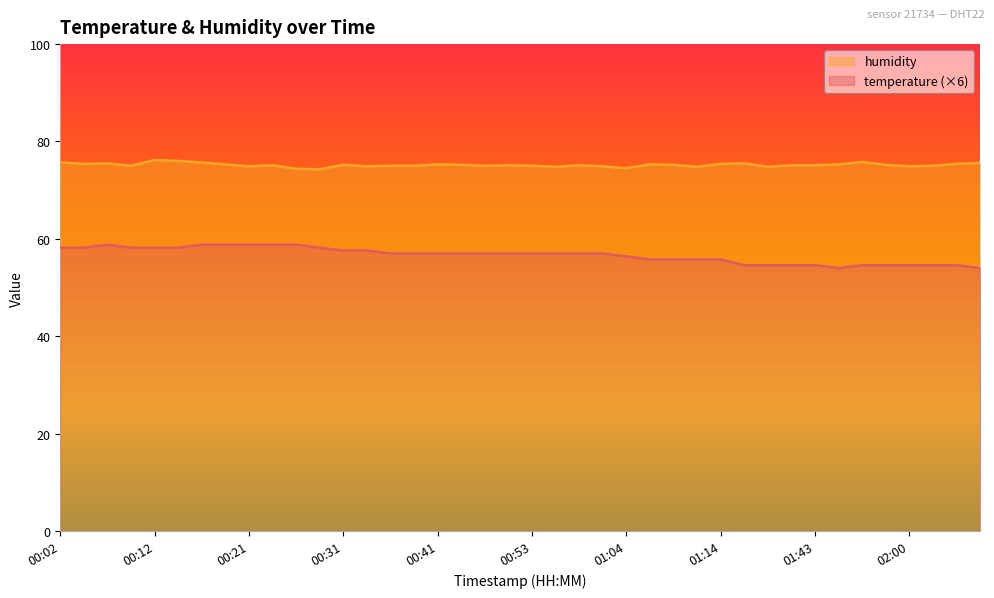

Does the chart display data point markers on the line(s)?

No